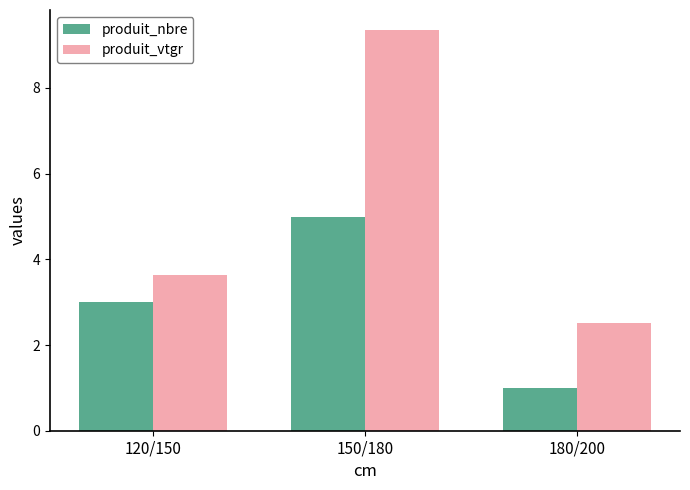

At how many categories does at least one series exceed 9?

1